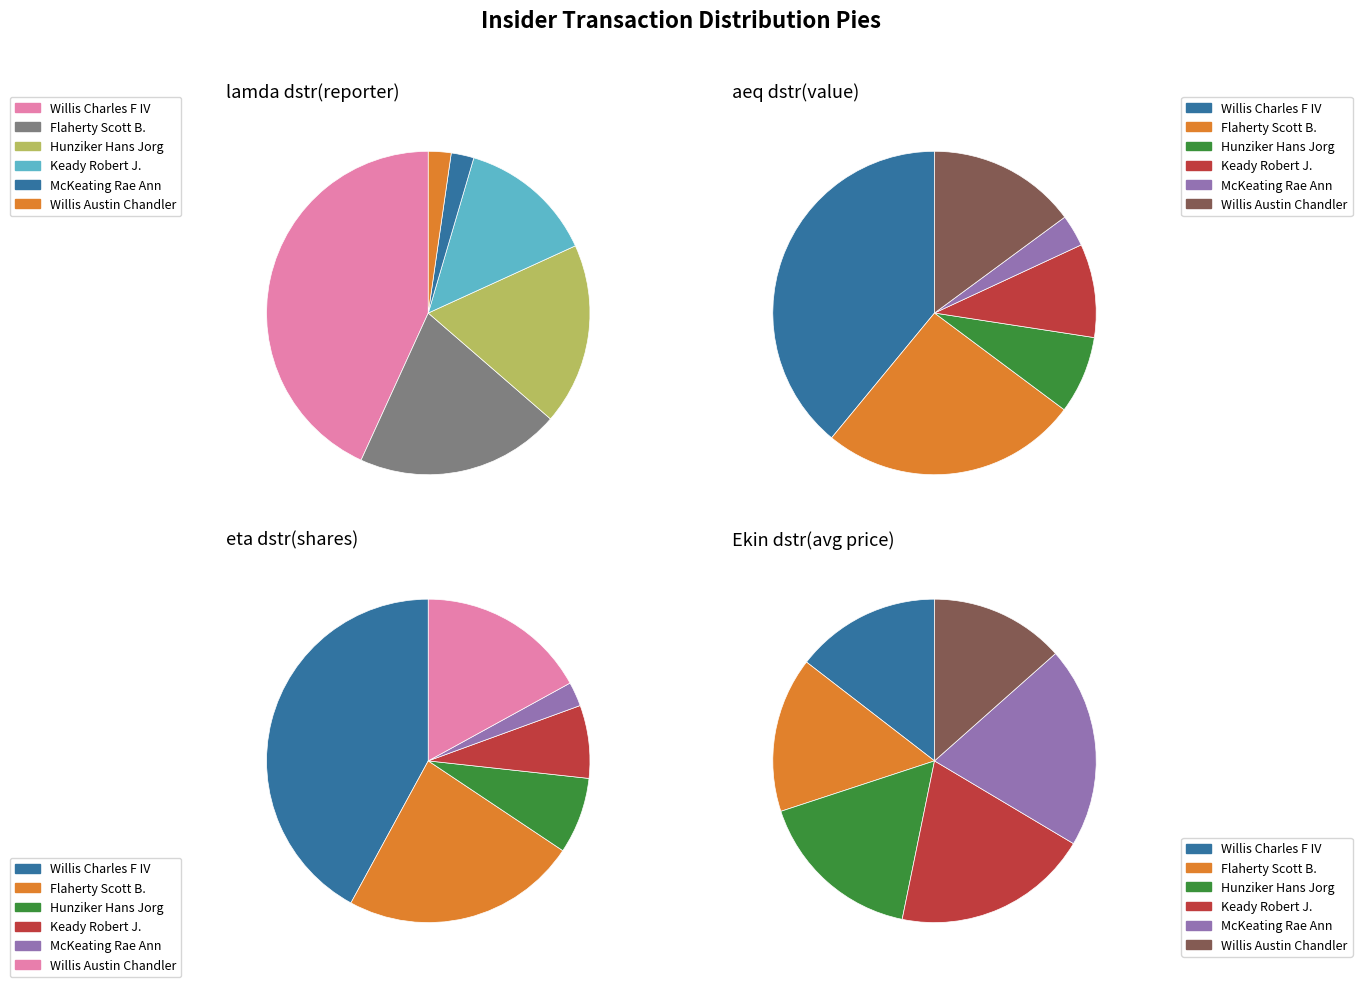

To the nearest percent, what percentage of the pie is Hunziker Hans Jorg (1129701)?

18%